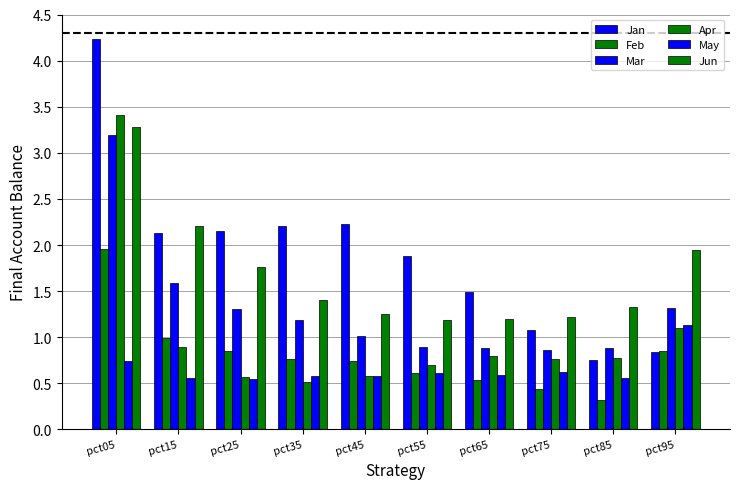

At how many categories does at least one series exceed 2?

5